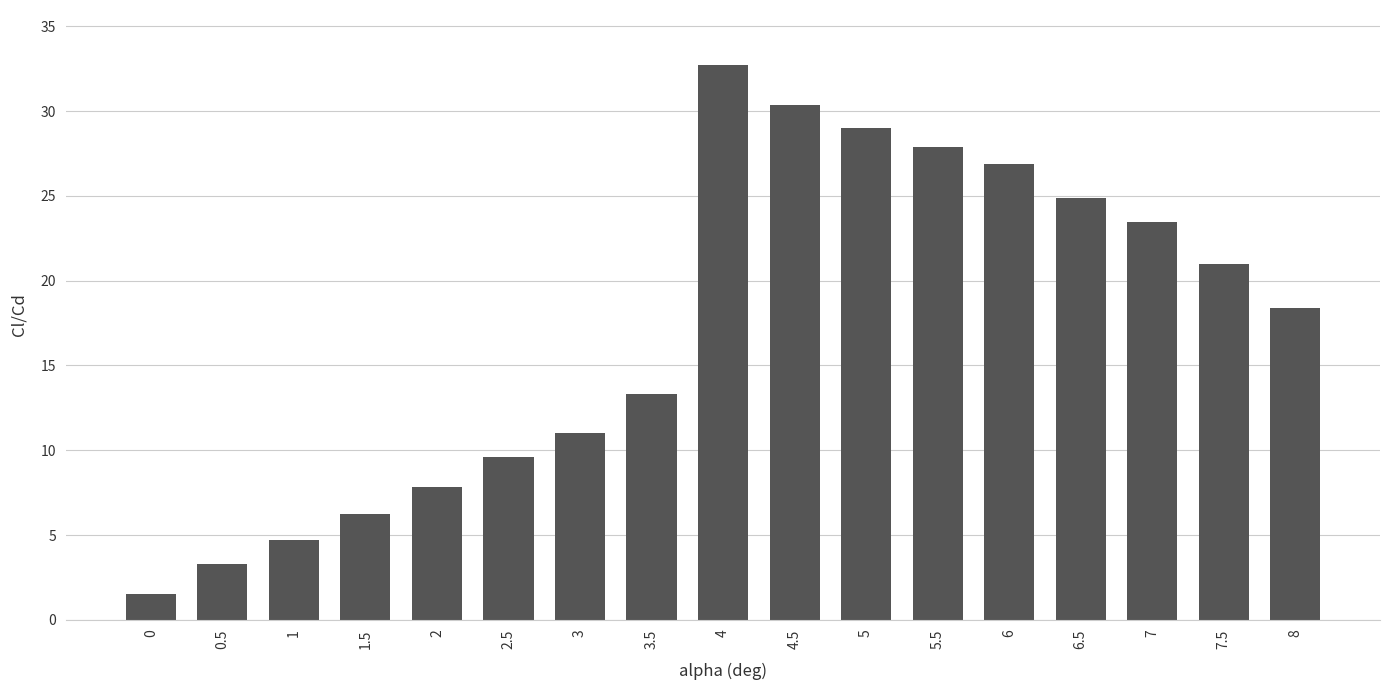

At which label does the data first exceed 18?

4